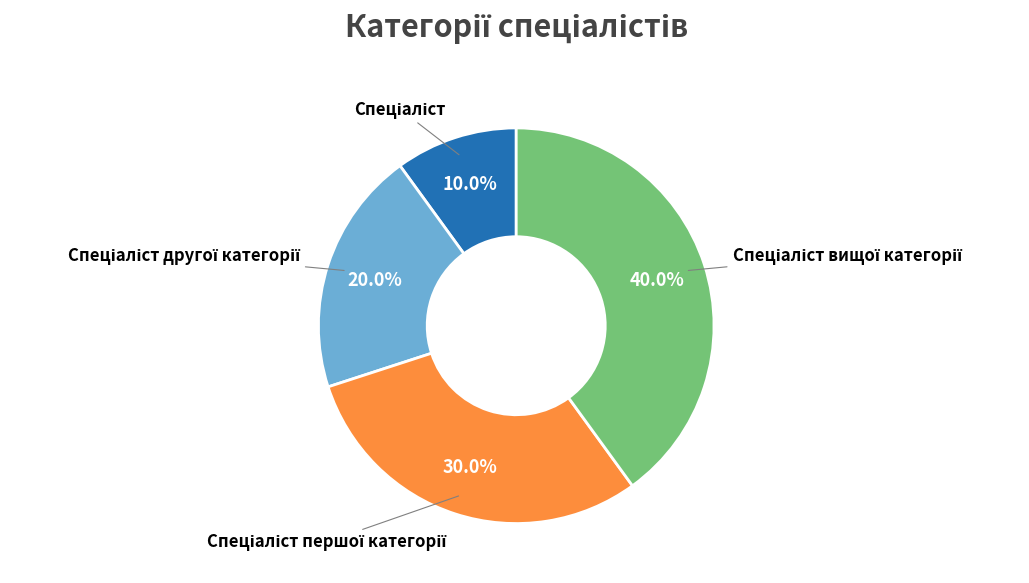

Is there a majority slice in this chart?

No